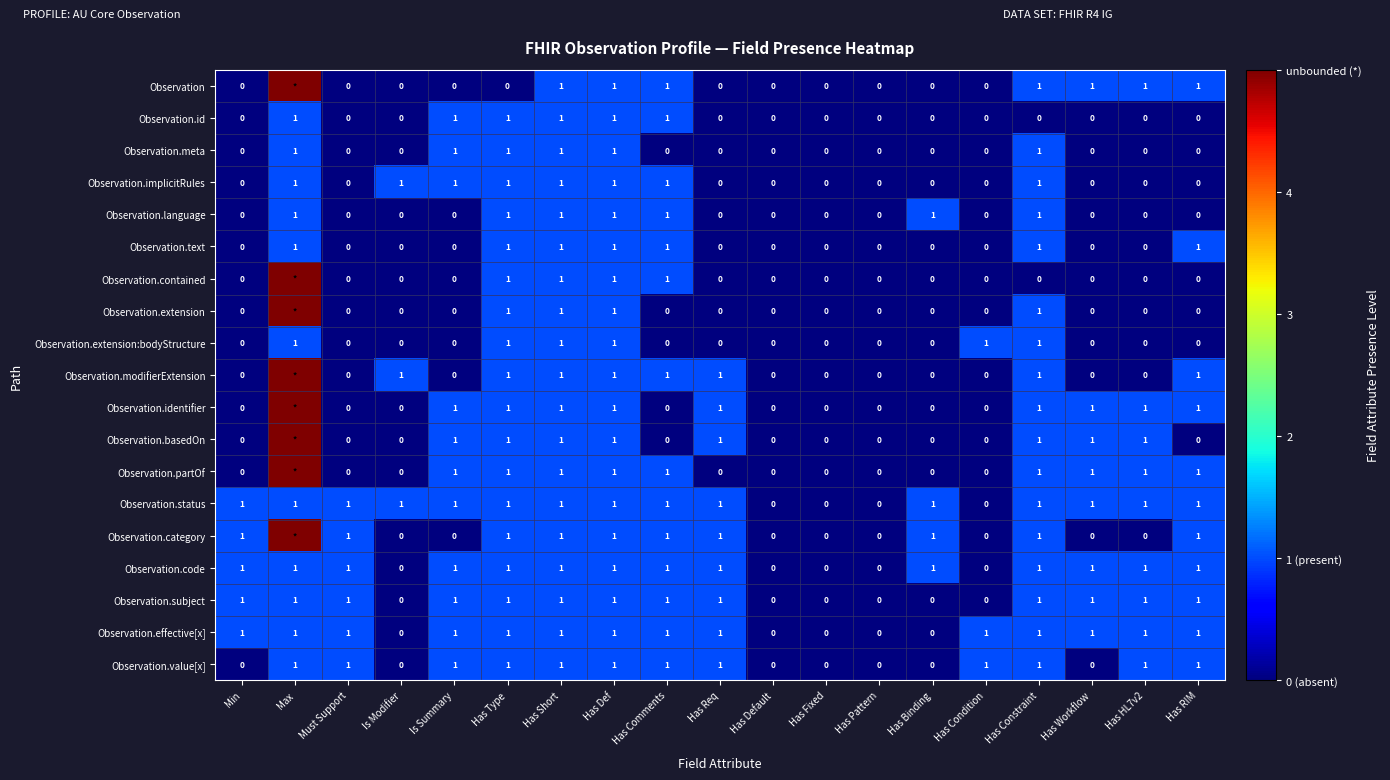

Is it true that Observation.identifier equals 2 at Is Summary?

False